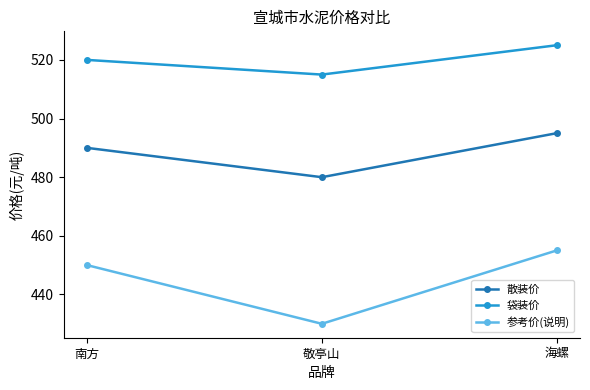

Is it true that 散装价 equals 495 at 海螺?

True